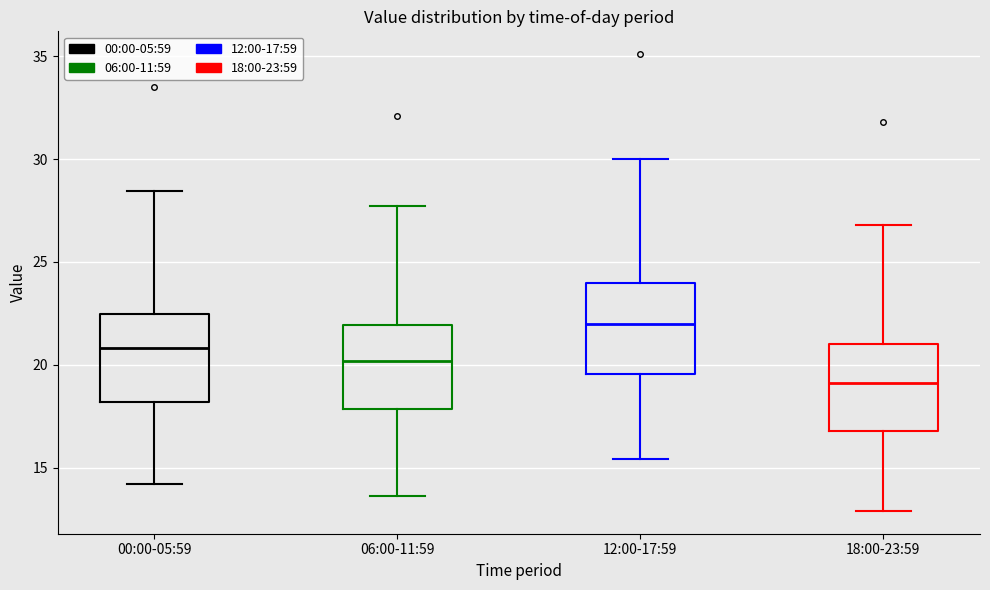

Where is the upper edge of the box for 12:00-17:59 on the y-axis? The values are not printed on the chart, so give them approximately, as read against the axis.

24.0